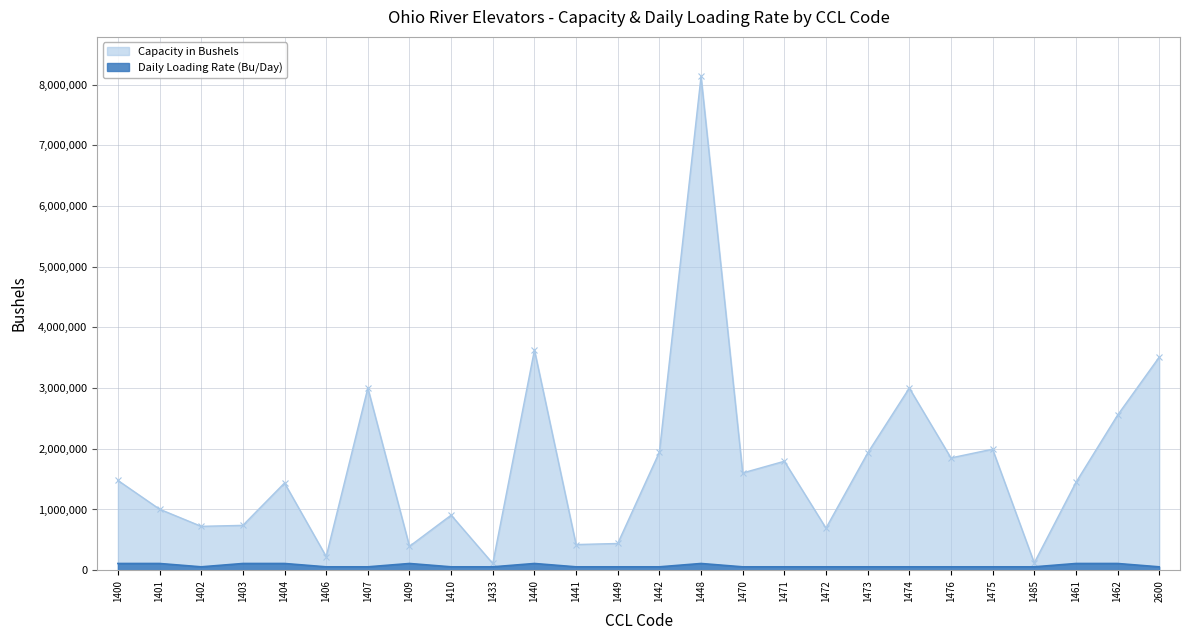

At how many categories does at least one series exceed 1130466?

15